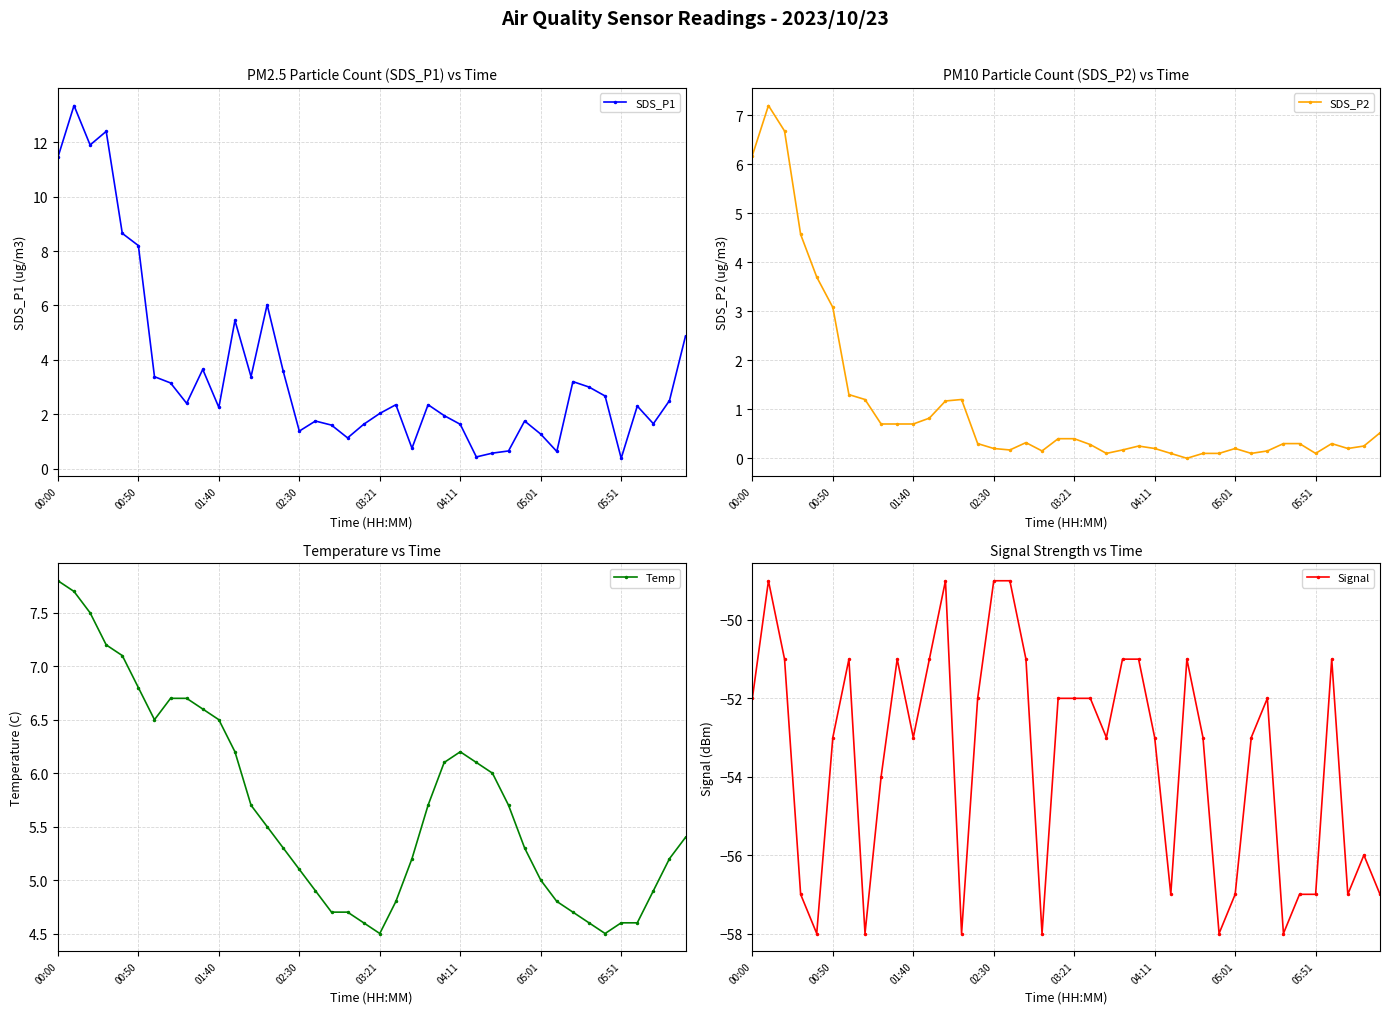

True or false: Signal and SDS_P2 intersect in this chart.

False